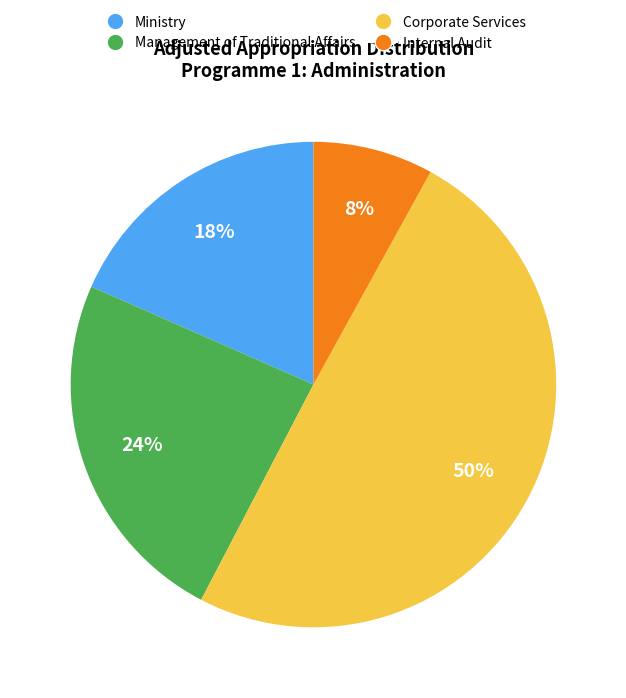

Does Management of Traditional Affairs account for over 50% of the chart?

No